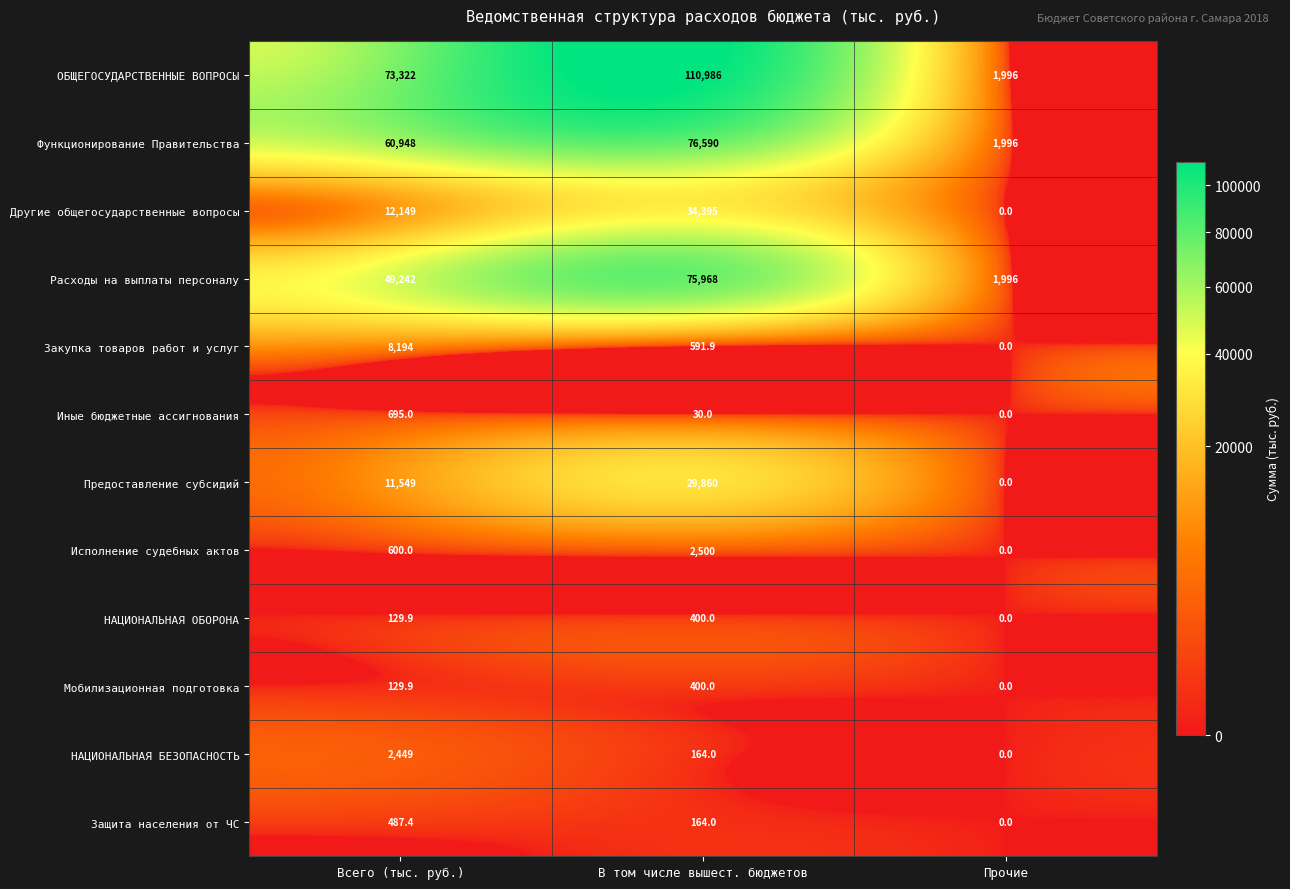

What is the greatest value displayed?

110986.0